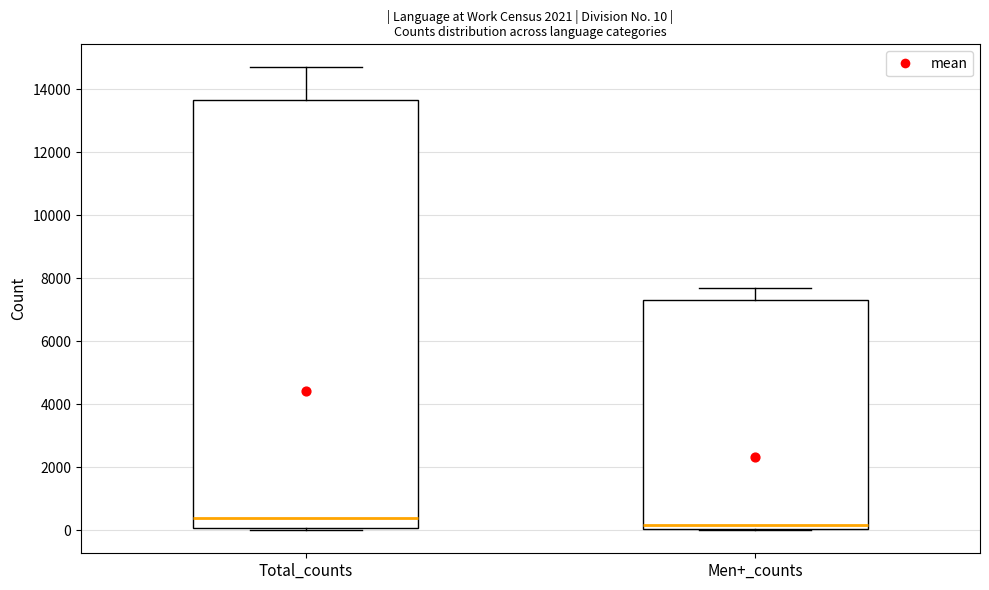

Which box has the highest median line?

Total_counts